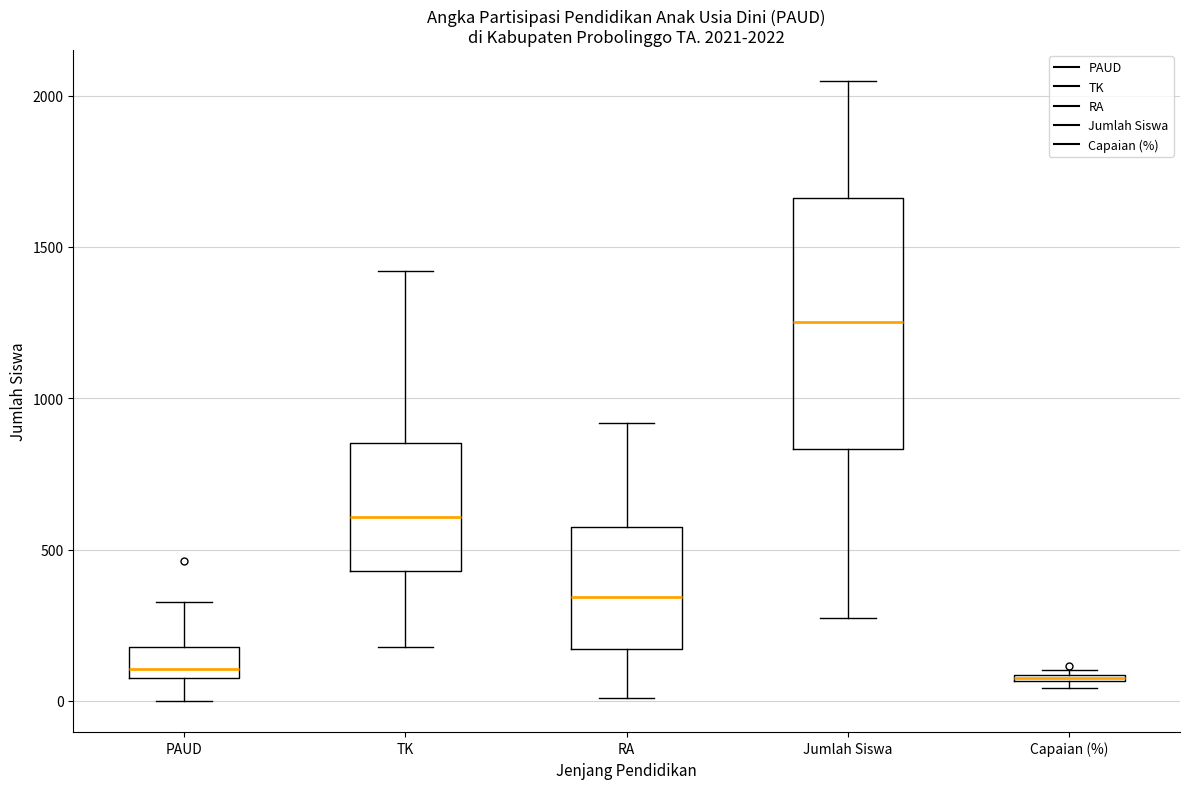

Which box is the tallest, from its lower edge to its upper edge?

Jumlah Siswa